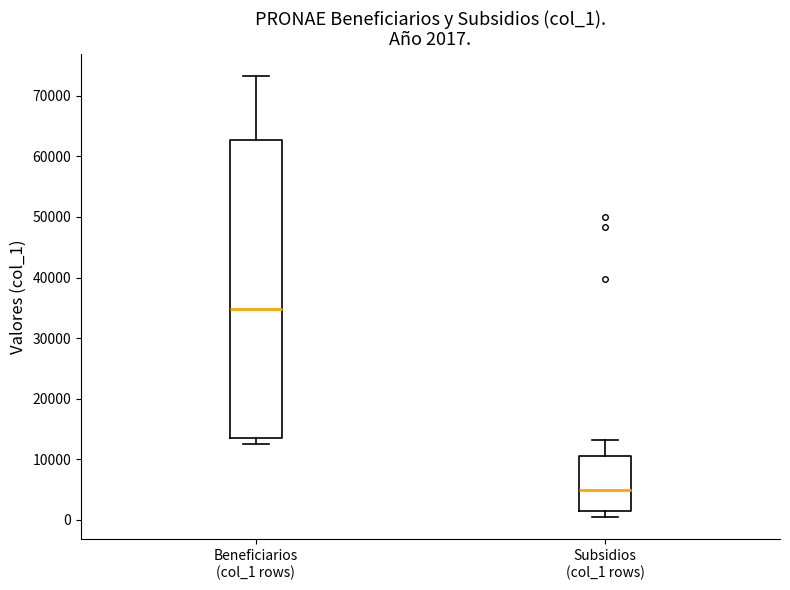

Comparing the boxes themselves (not the whiskers), which one is the tallest?

Beneficiarios (col_1 rows)